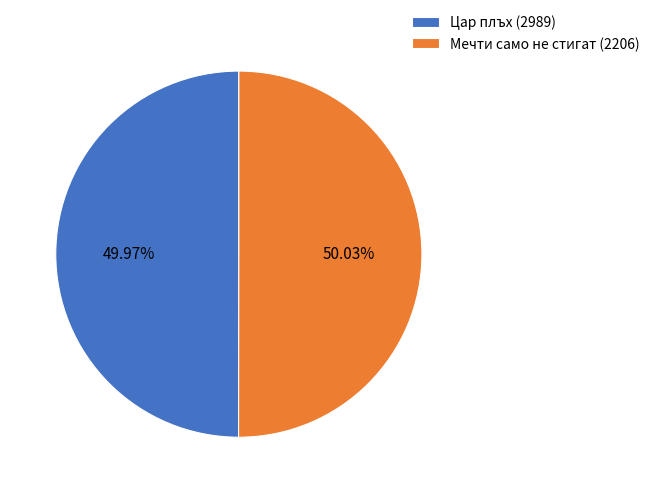

The Мечти само не стигат (2206) slice represents 50% of the pie. True or false?

True